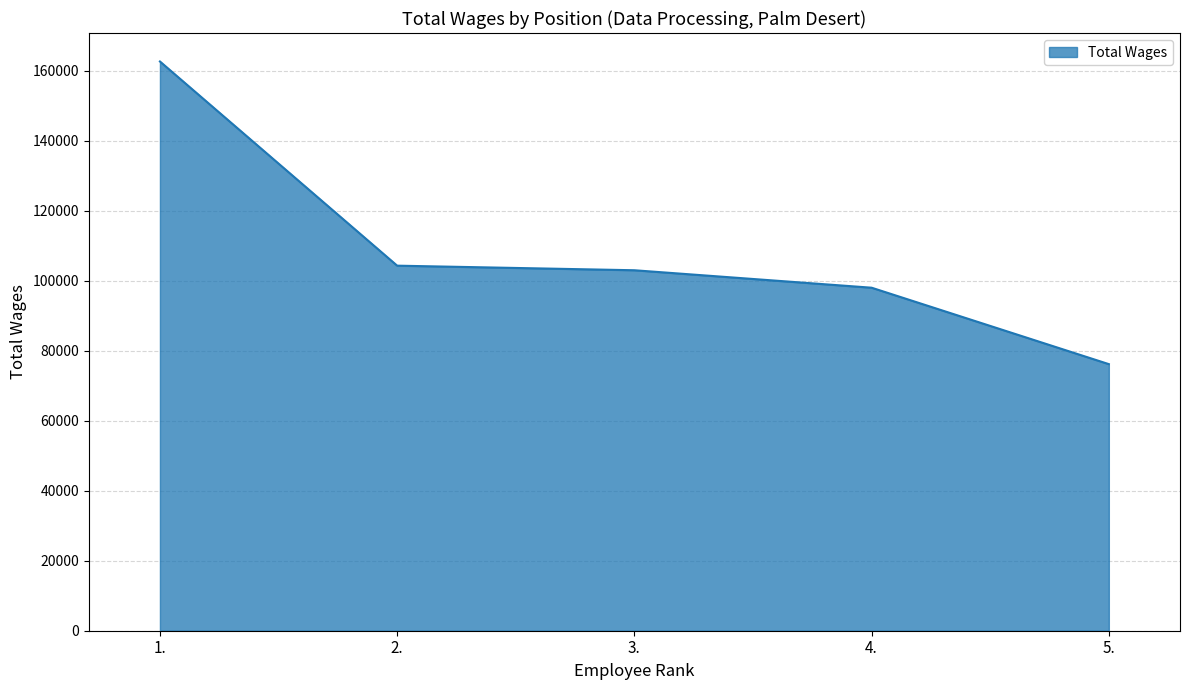

Which category has the highest value across all series?

1.